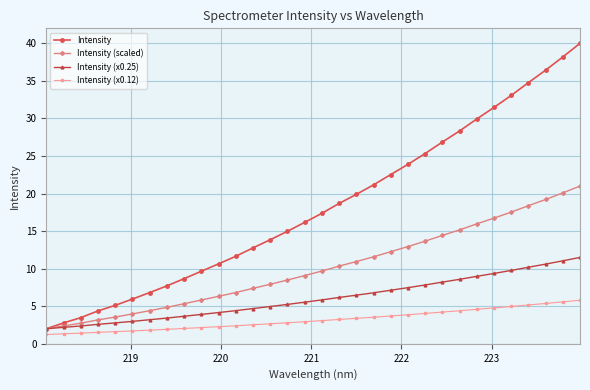

What is the difference between the second highest and minimum values in the Intensity series?

36.2